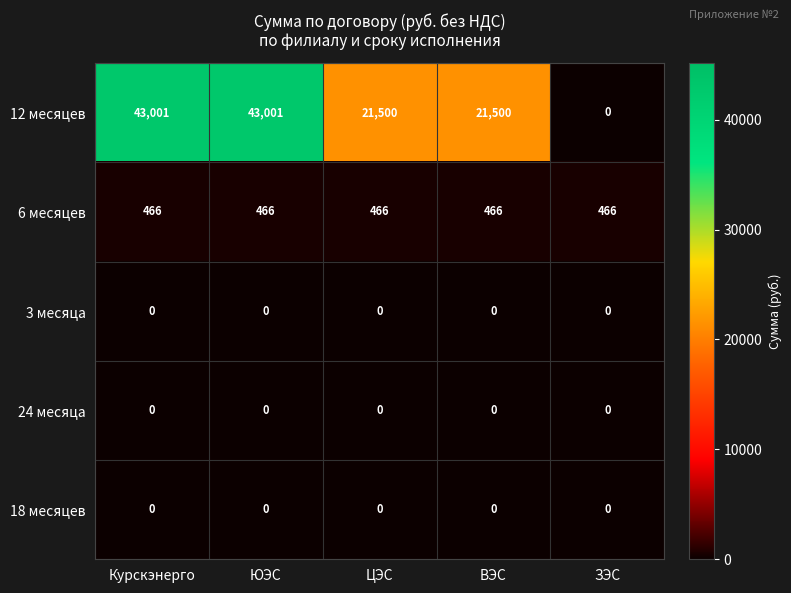

Which series has the widest spread of values?

12 месяцев